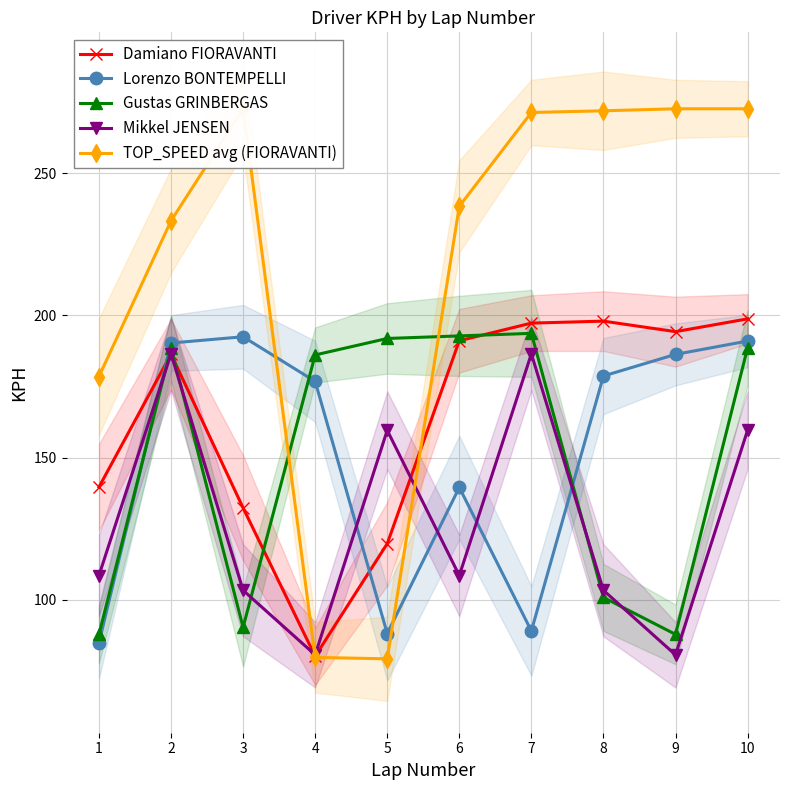

What is the spread (max minus min) of values at 5?

112.7